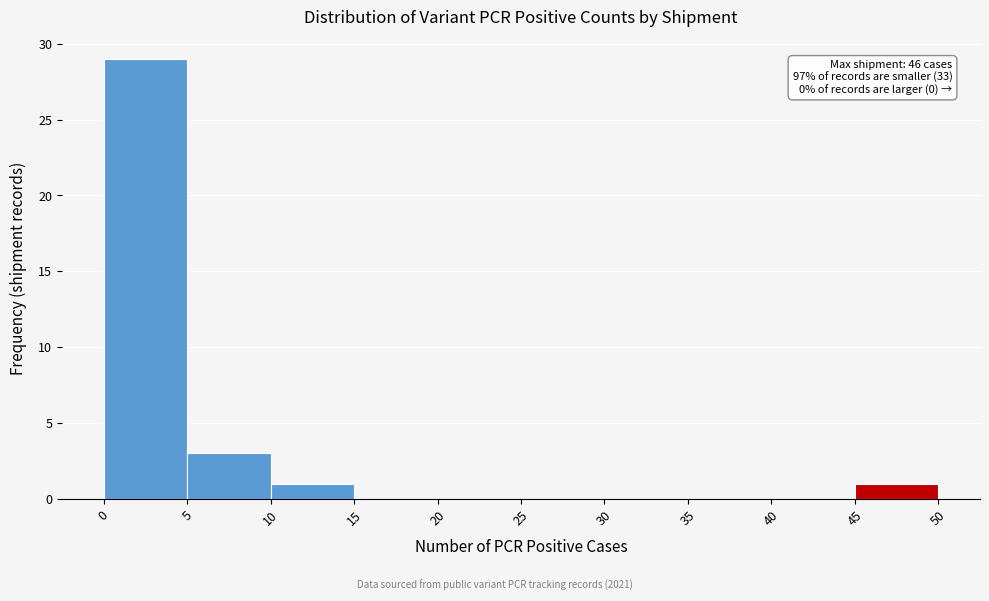

Which range on the x-axis has the tallest bar?

0 to 5